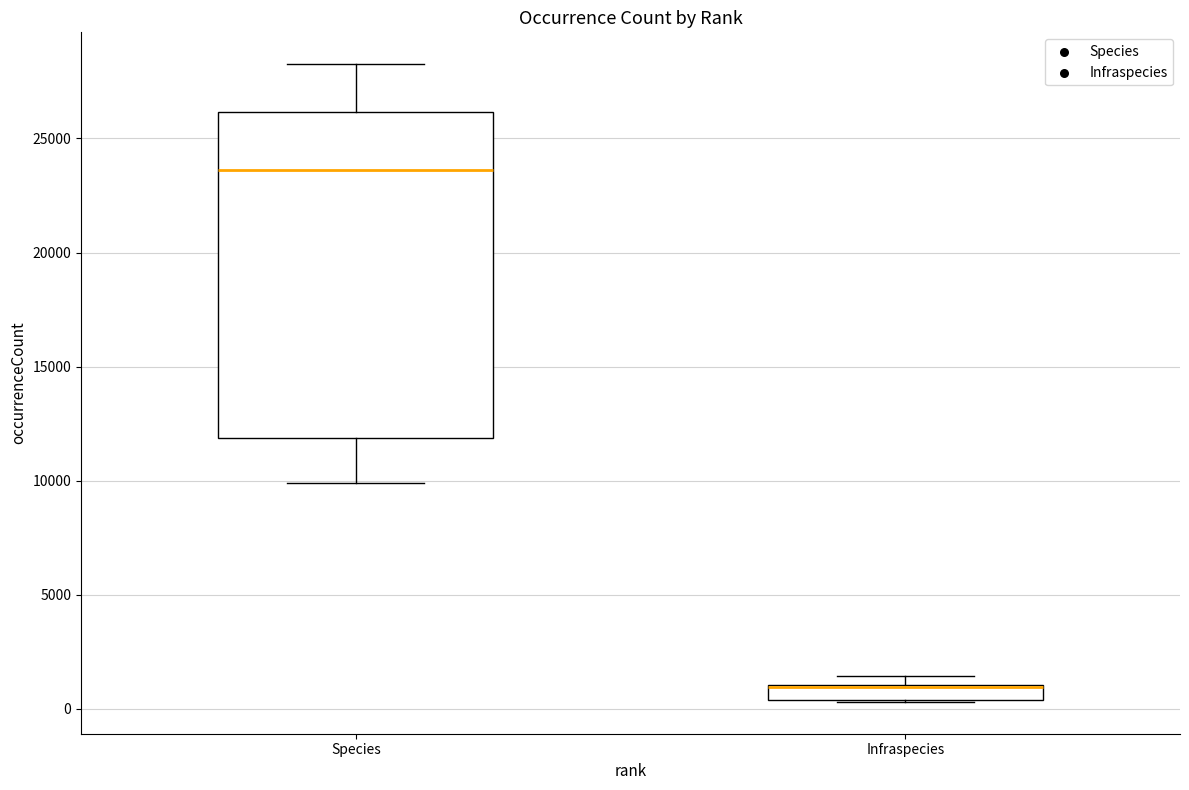

Comparing the boxes themselves (not the whiskers), which one is the tallest?

Species